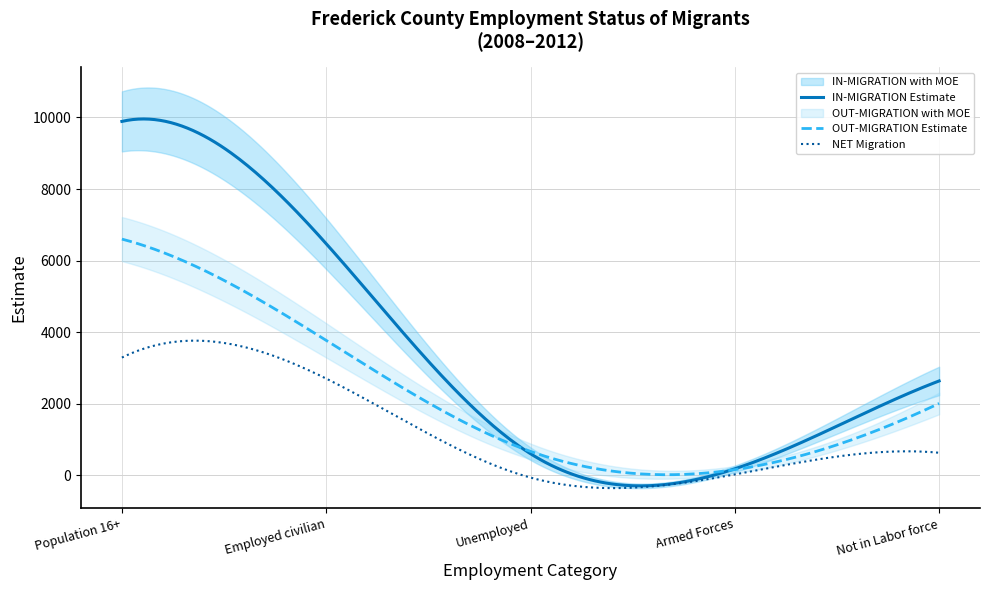

List the labels in order of OUT-MIGRATION Estimate value, largest first.

Population 16+, Employed civilian, Not in Labor force, Unemployed, Armed Forces